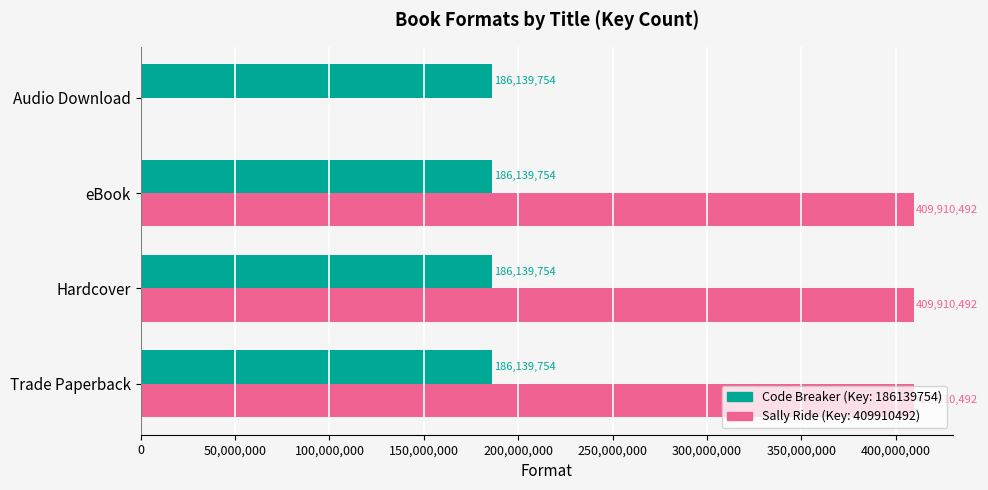

What is the maximum value shown in the chart?

409910492